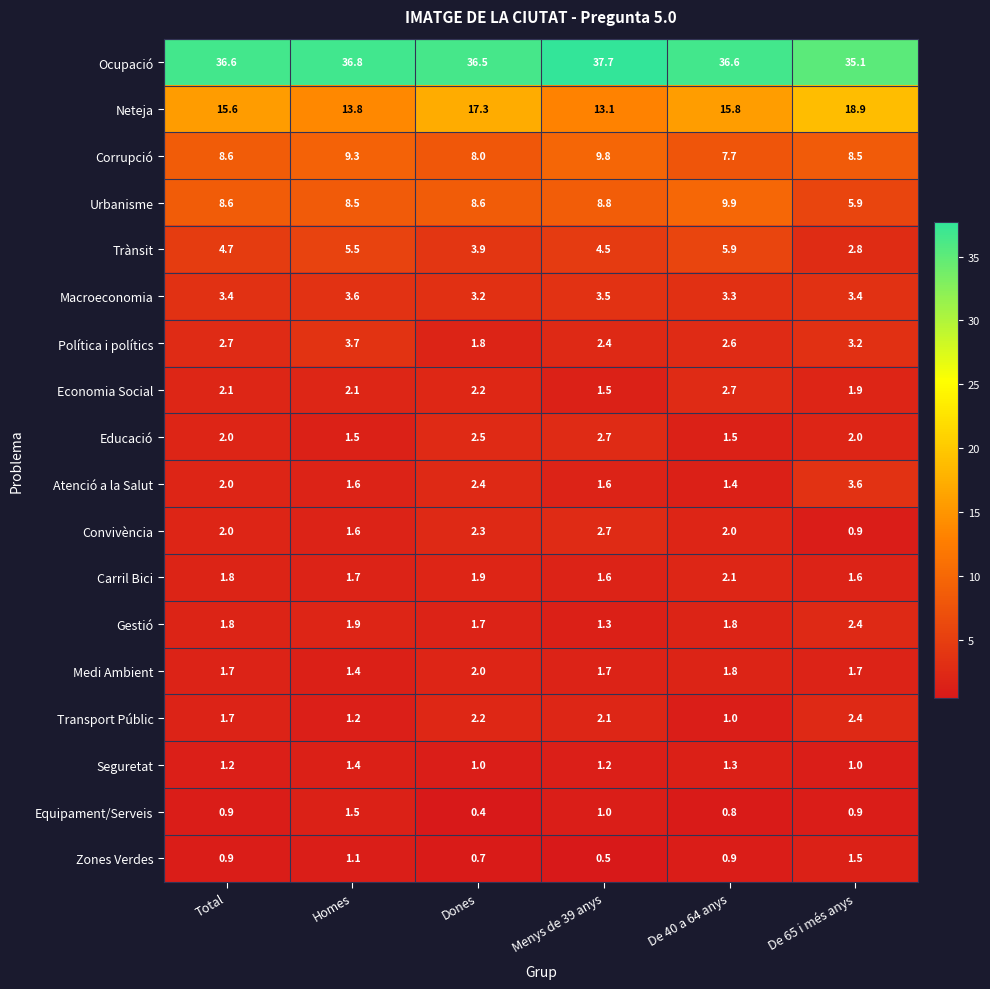

How many data points does each series have?

6